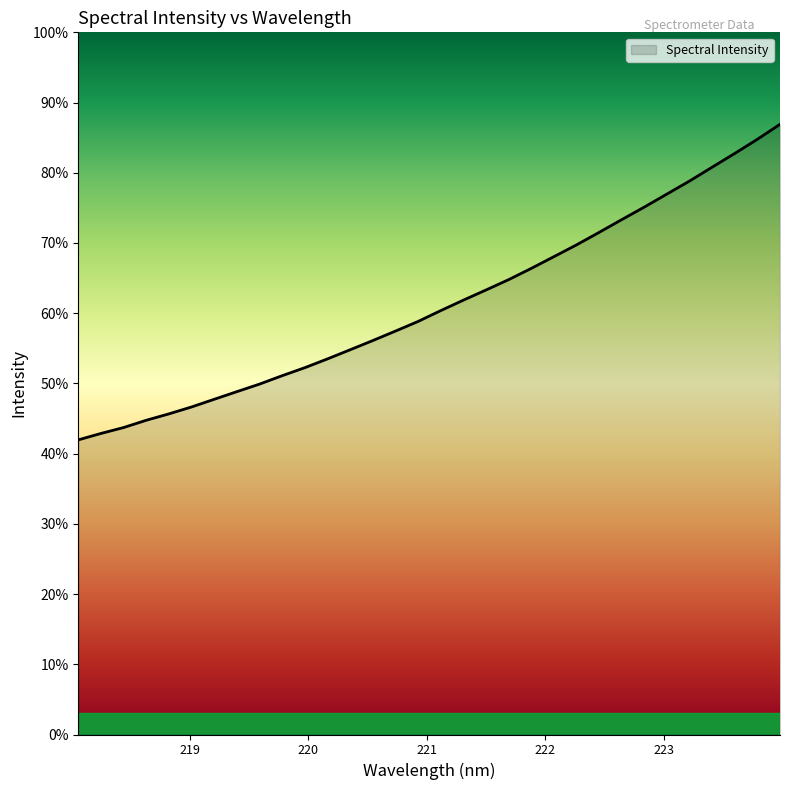

What is the label of the 13th point from the right?

221.6902